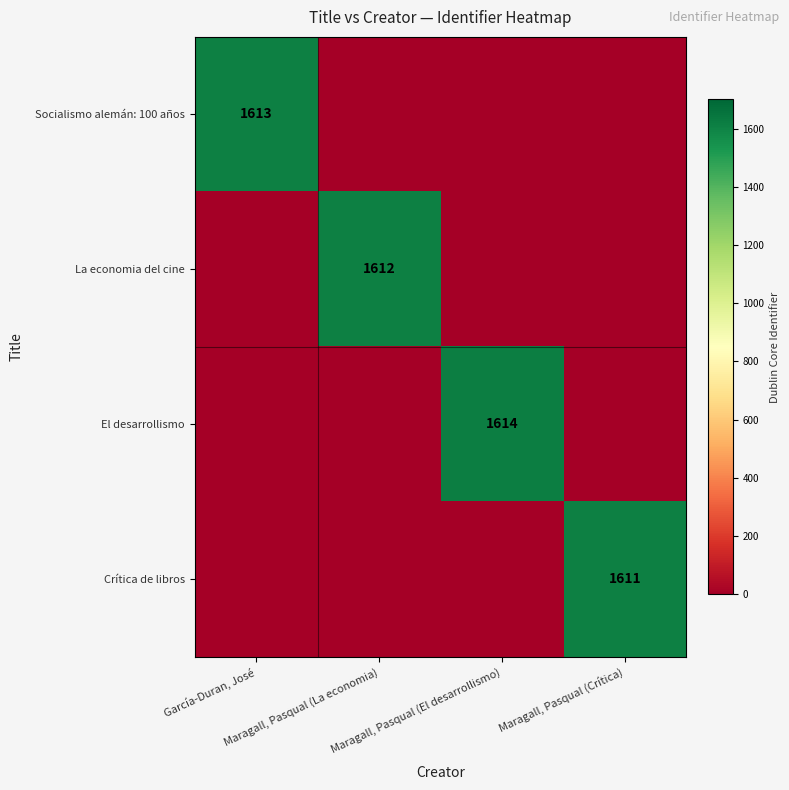

True or false: El desarrollismo has a value of 1614 at Maragall, Pasqual (El desarrollismo).

True